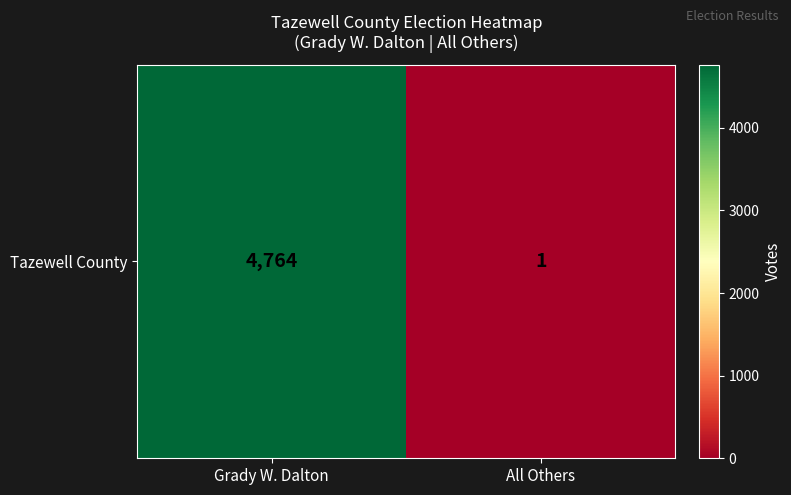

What is the smallest value displayed?

1